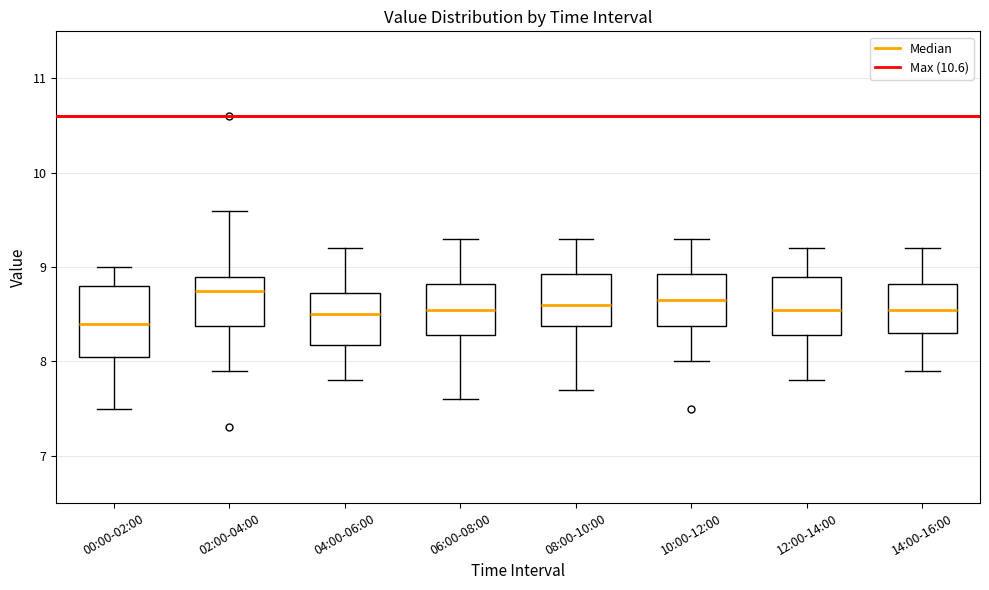

Where does the lower whisker of the box for 06:00-08:00 end on the y-axis? The values are not printed on the chart, so give them approximately, as read against the axis.

7.6